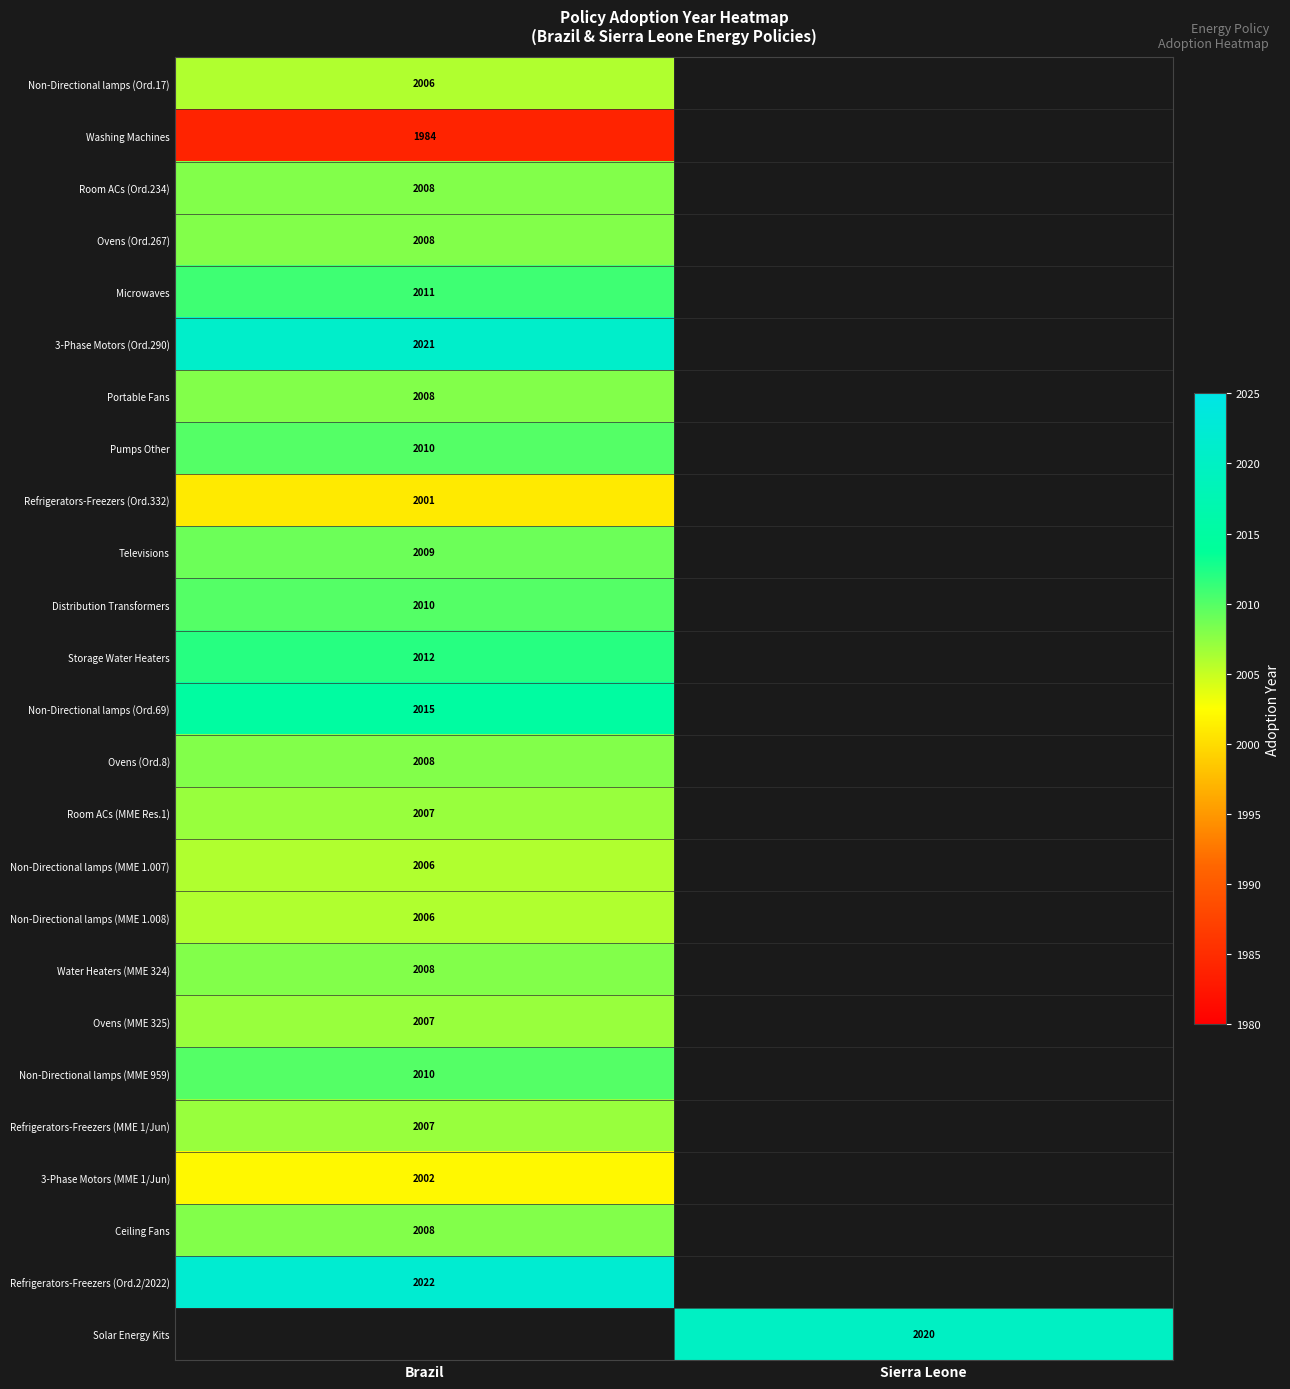

Count the number of categories in the chart.

2